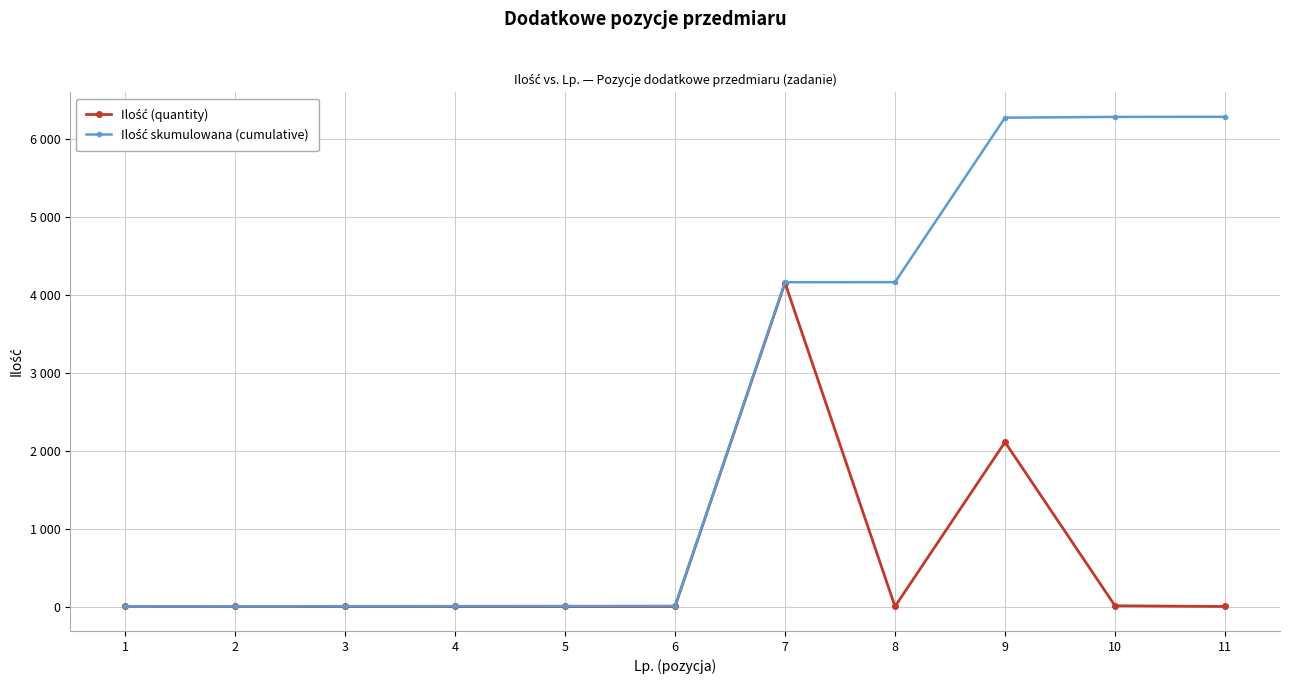

True or false: Ilość skumulowana (cumulative) and Ilość (quantity) cross at least once.

False